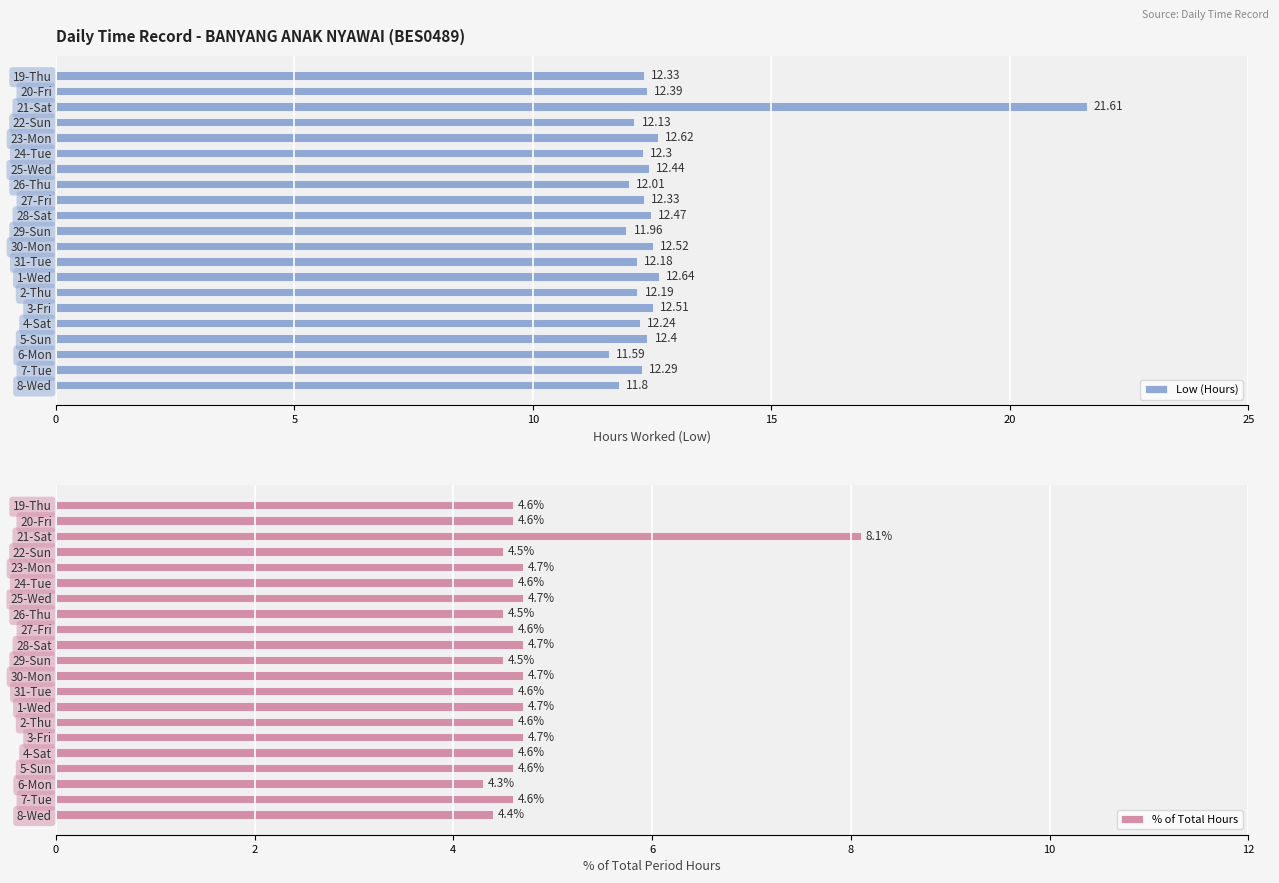

At which label does % of Total Hours reach its minimum?

6-Mon